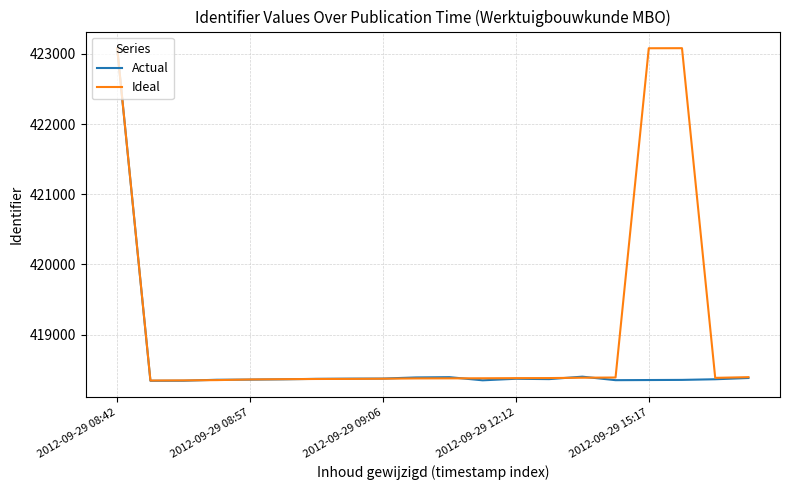

Which series has the largest total across all categories?

Ideal